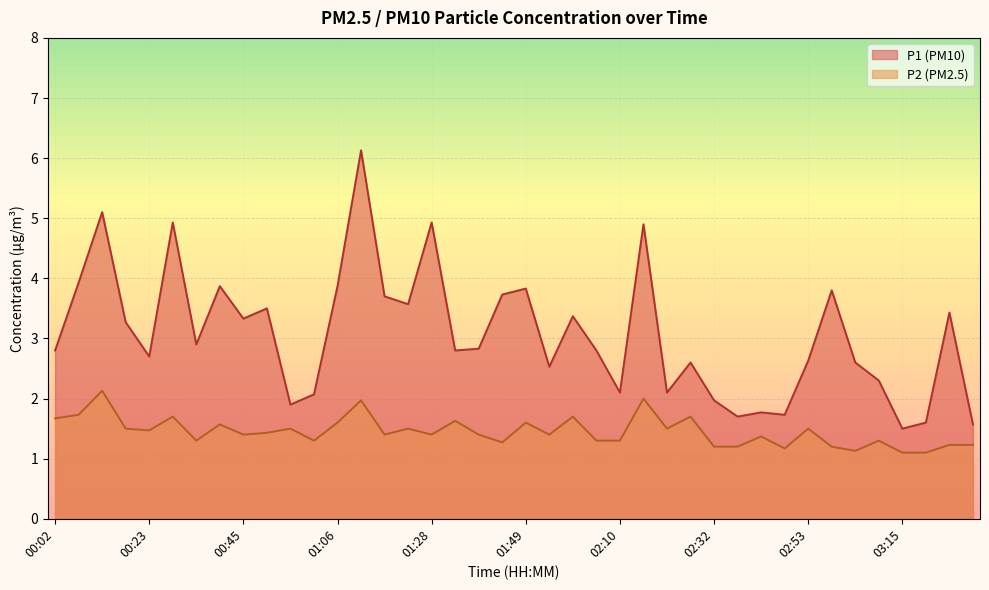

What is the label of the 11th point from the left?

00:55